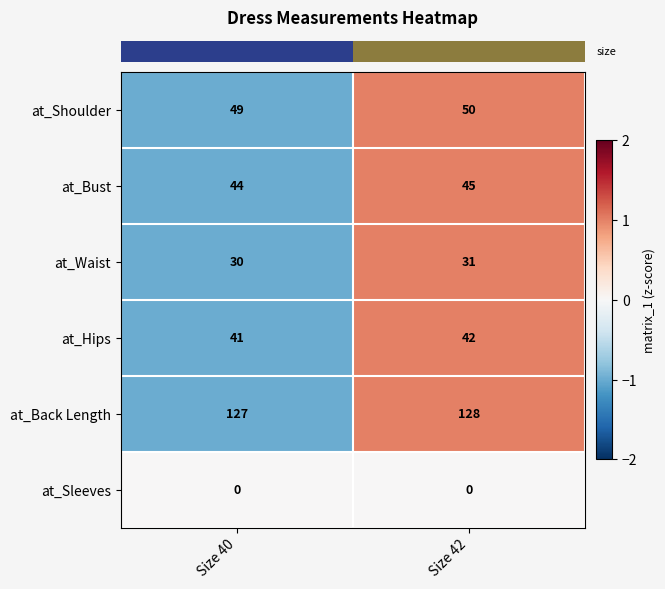

At which category is the sum across all series the highest?

Size 42